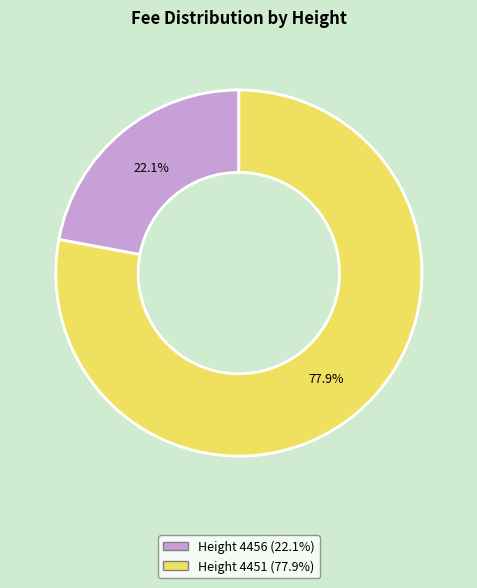

Which has a higher value, Height 4456 or Height 4451?

Height 4451